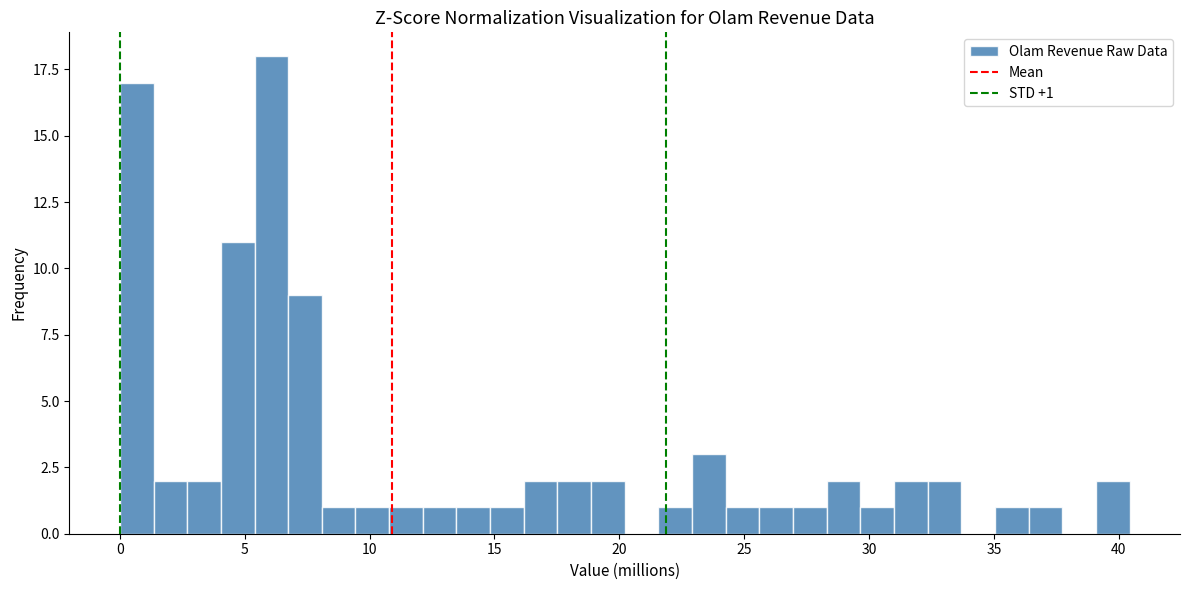

Read against the x-axis, roughly where is the centre of the tallest bar?

6.0